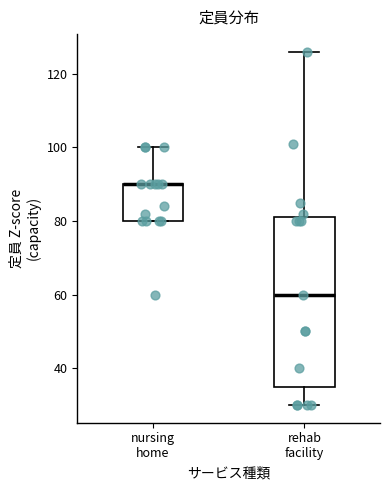

Reading left to right, transcribe this box plot: for each box, give where its median line is, the range the box spans, and where its two whiskers end, as read against the y-axis. The values are not printed on the chart, so give them approximately, as read against the axis.

nursing home: median 90 (drawn on the box's upper edge), box 80 to 90, whiskers 80 to 100
rehab facility: median 60, box 36 to 82, whiskers 30 to 126